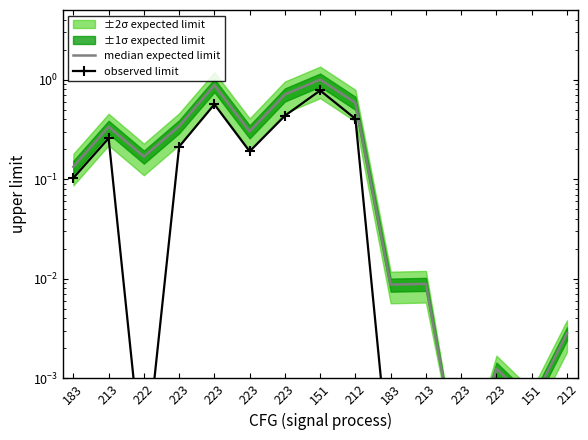

At 213, list the series in order from largest to smallest.

median expected limit, observed limit